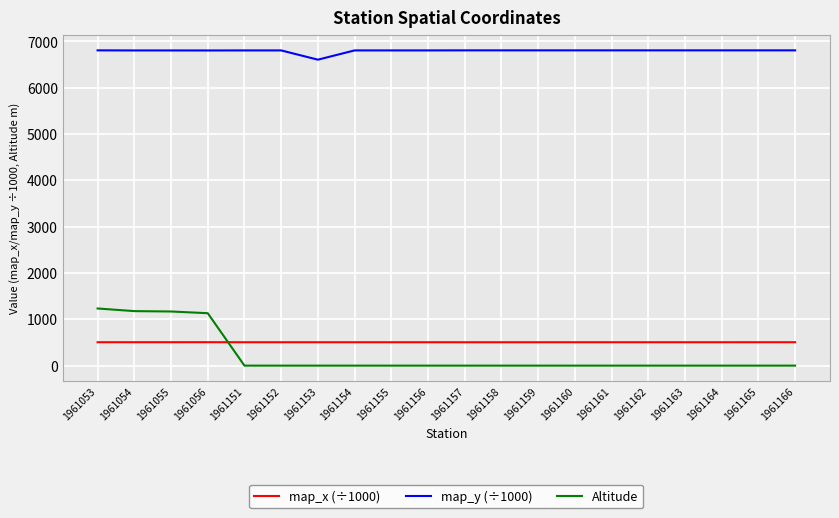

What is the spread (max minus min) of values at 1961161?

6808.5